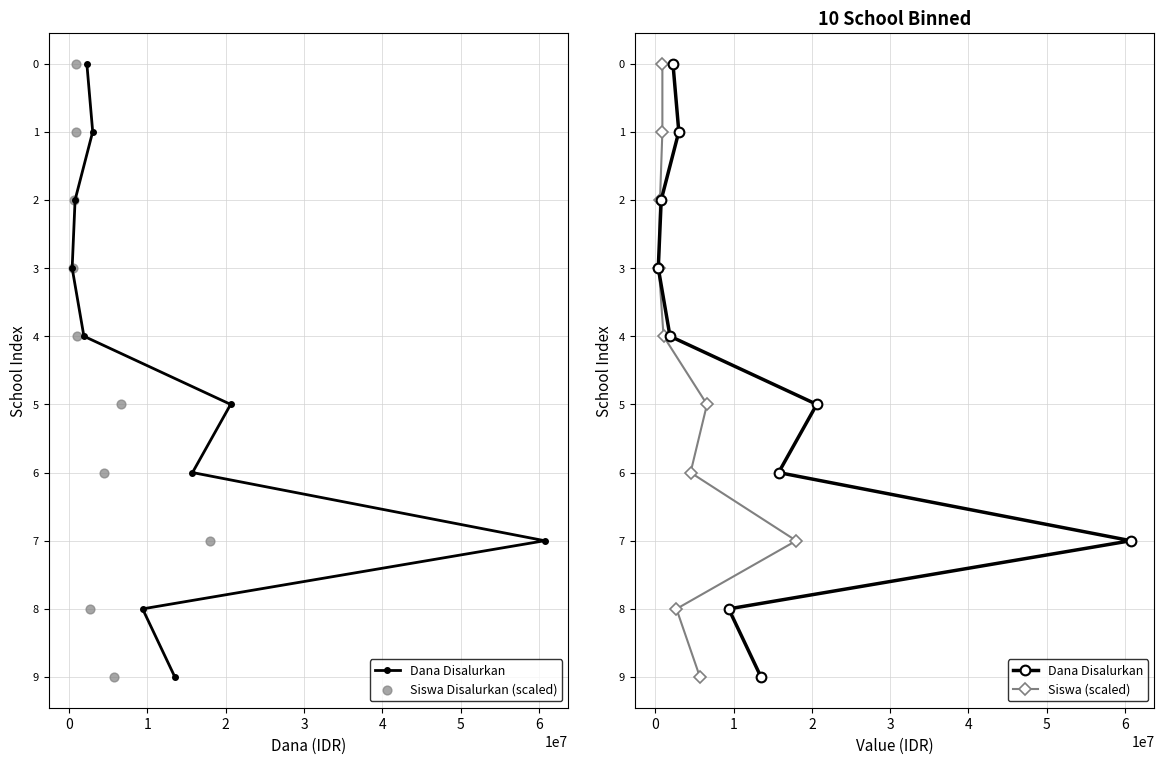

Which series has the largest total across all categories?

Dana Disalurkan